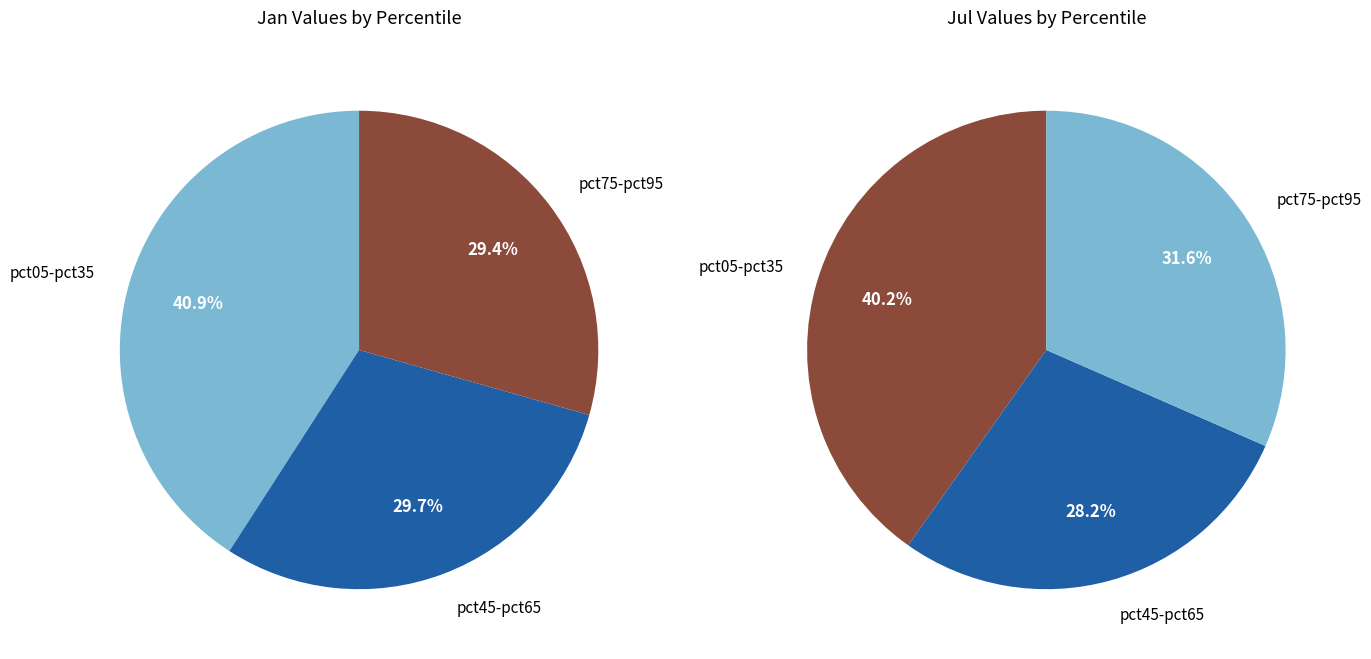

Is it true that pct75 is 15% of the pie?

False